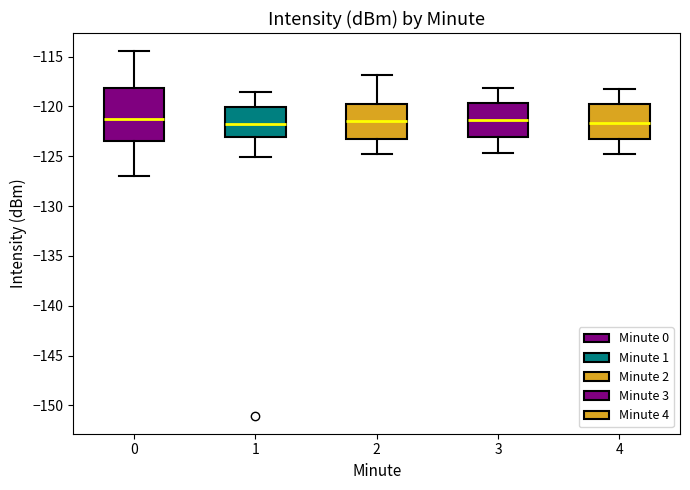

Which box is the tallest, from its lower edge to its upper edge?

0